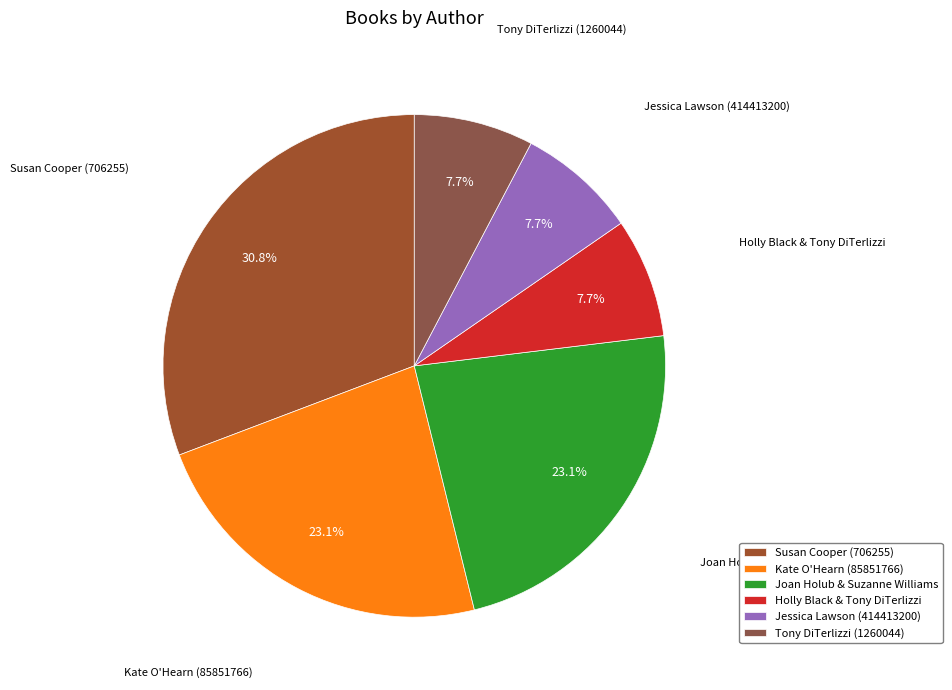

Count the number of slices in the pie.

6